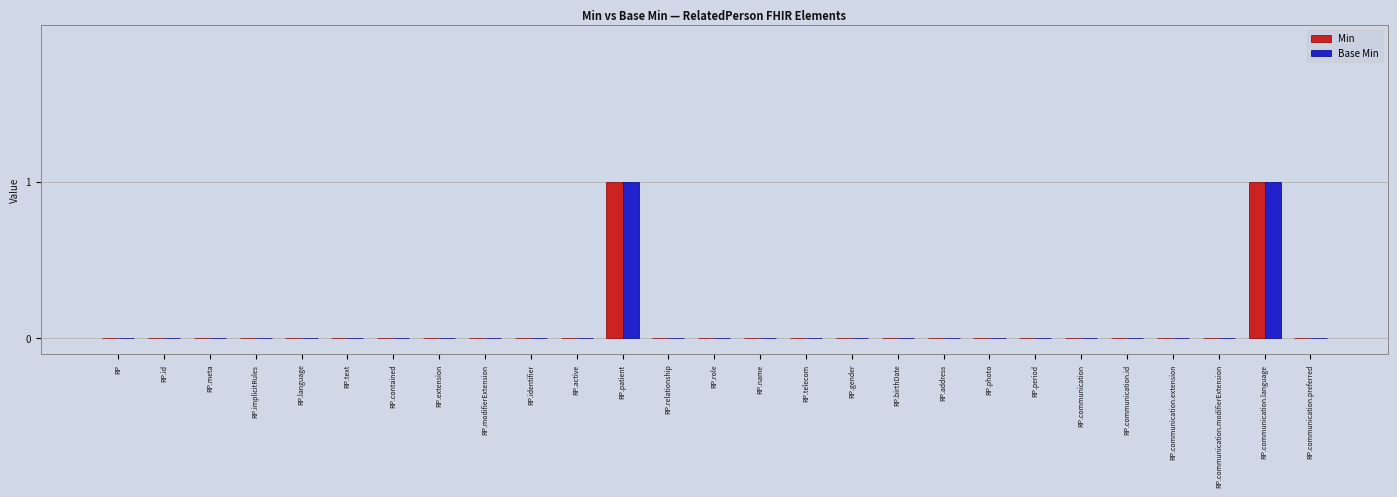

Is it true that Min equals 0 at RP?

True